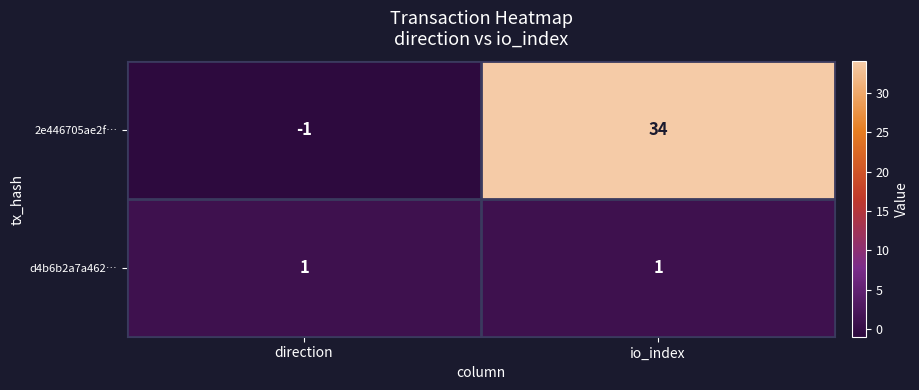

Which series has the largest total across all categories?

2e446705ae2f…